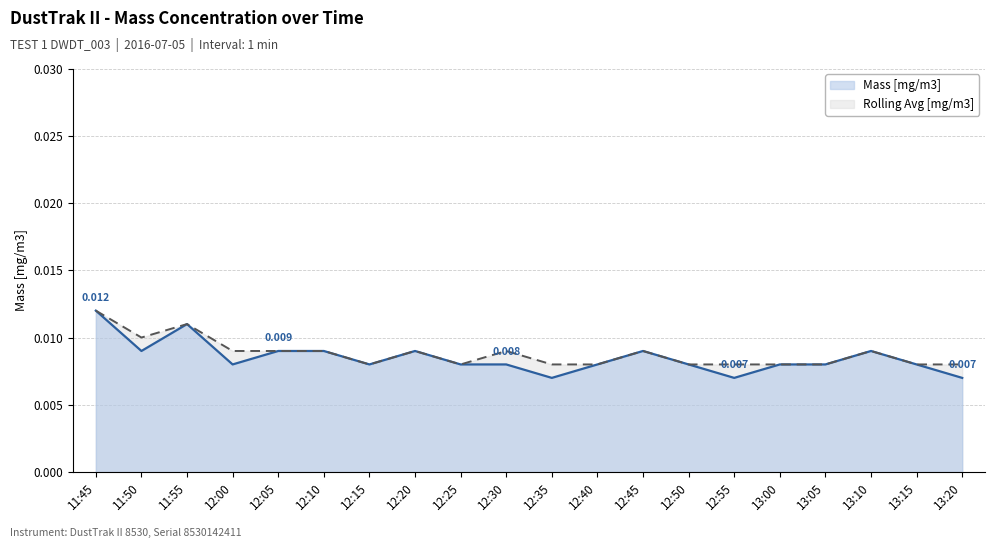

Between 12:10 and 12:35, which is larger?

12:10